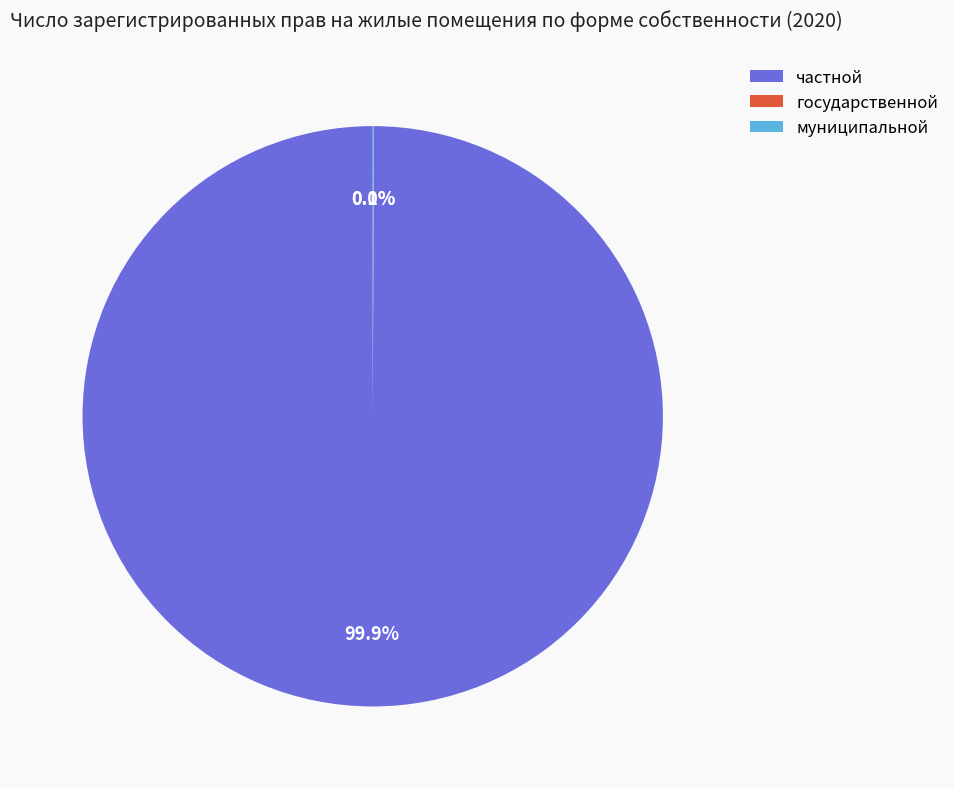

What portion of the pie excludes частной?

0.1%